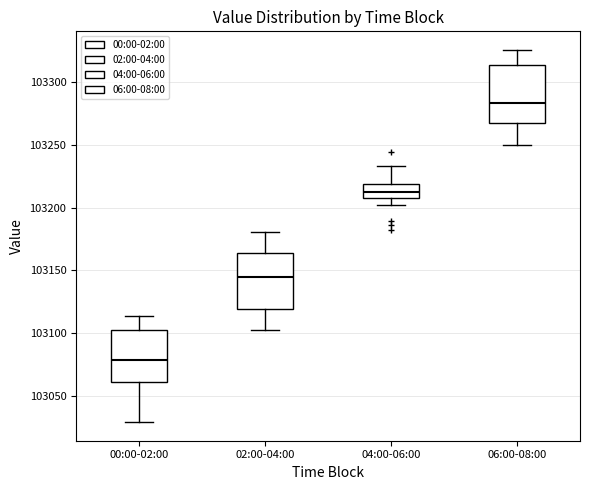

Reading left to right, transcribe this box plot: for each box, give where its median line is, the range the box spans, and where its two whiskers end, as read against the y-axis. The values are not printed on the chart, so give them approximately, as read against the axis.

00:00-02:00: median 103080, box 103060 to 103105, whiskers 103030 to 103115
02:00-04:00: median 103145, box 103120 to 103165, whiskers 103105 to 103180
04:00-06:00: median 103215, box 103210 to 103220, whiskers 103200 to 103235
06:00-08:00: median 103285, box 103270 to 103315, whiskers 103250 to 103325